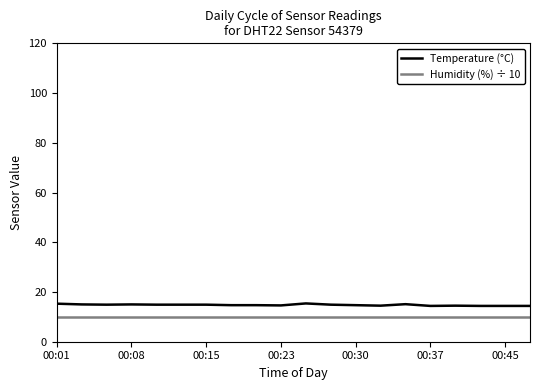

Does the chart have visible grid lines?

No